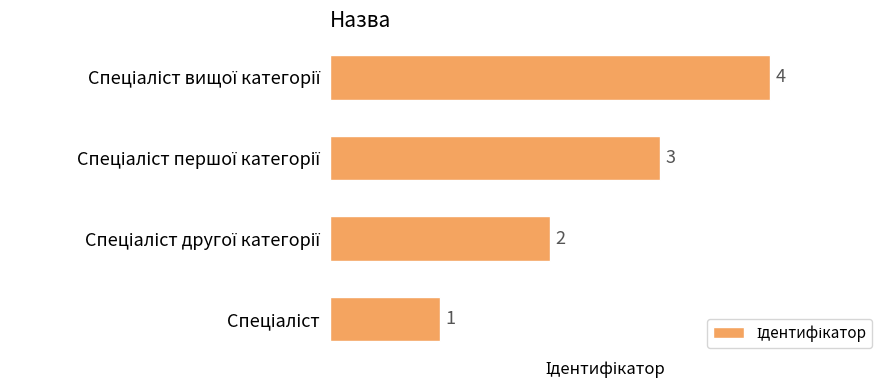

Does the chart contain stacked bars?

No